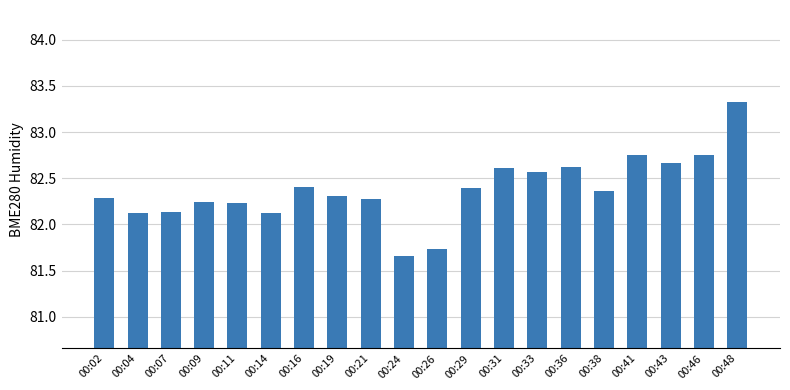

What is the value of the 18th bar from the left?

82.7